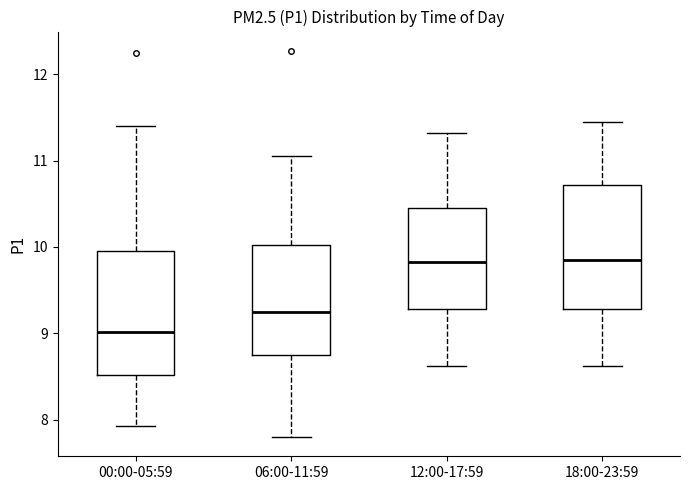

Reading left to right, read every box against the y-axis: the position of its median line, the range the box covers, and the ends of its whiskers. The values are not printed on the chart, so give them approximately, as read against the axis.

00:00-05:59: median 9.0, box 8.5 to 10.0, whiskers 7.9 to 11.4
06:00-11:59: median 9.3, box 8.8 to 10.0, whiskers 7.8 to 11.1
12:00-17:59: median 9.8, box 9.3 to 10.5, whiskers 8.6 to 11.3
18:00-23:59: median 9.9, box 9.3 to 10.7, whiskers 8.6 to 11.5